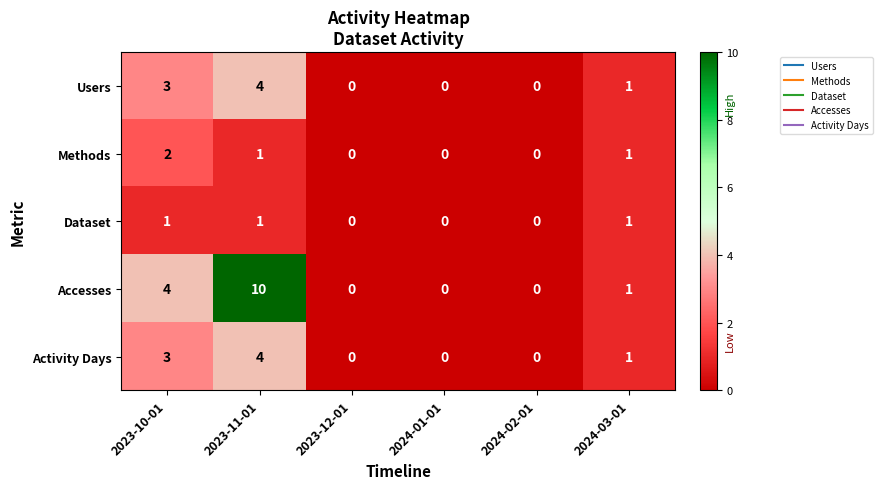

Reading left to right, transcribe all the data shown in this chart.

Users: 2023-10-01=3	2023-11-01=4	2023-12-01=0	2024-01-01=0	2024-02-01=0	2024-03-01=1
Methods: 2023-10-01=2	2023-11-01=1	2023-12-01=0	2024-01-01=0	2024-02-01=0	2024-03-01=1
Dataset: 2023-10-01=1	2023-11-01=1	2023-12-01=0	2024-01-01=0	2024-02-01=0	2024-03-01=1
Accesses: 2023-10-01=4	2023-11-01=10	2023-12-01=0	2024-01-01=0	2024-02-01=0	2024-03-01=1
Activity Days: 2023-10-01=3	2023-11-01=4	2023-12-01=0	2024-01-01=0	2024-02-01=0	2024-03-01=1